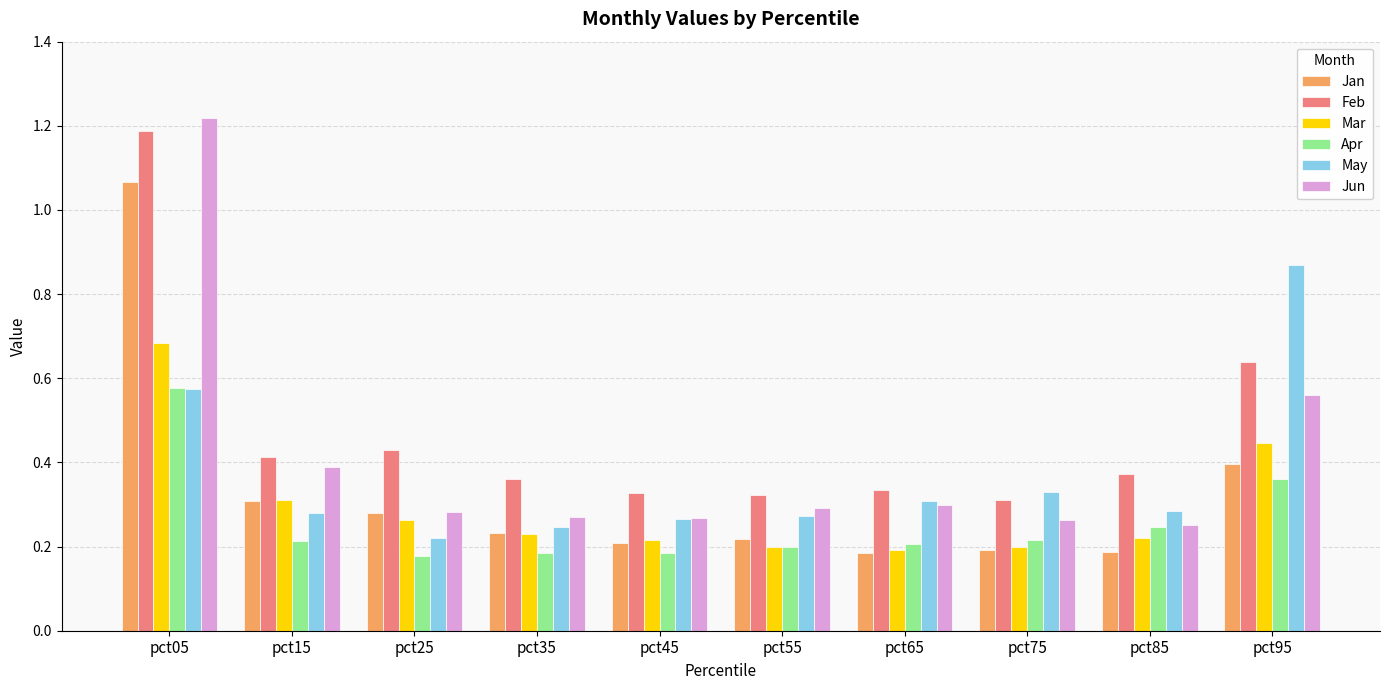

What is the difference between the highest and lowest values at pct65?

0.1